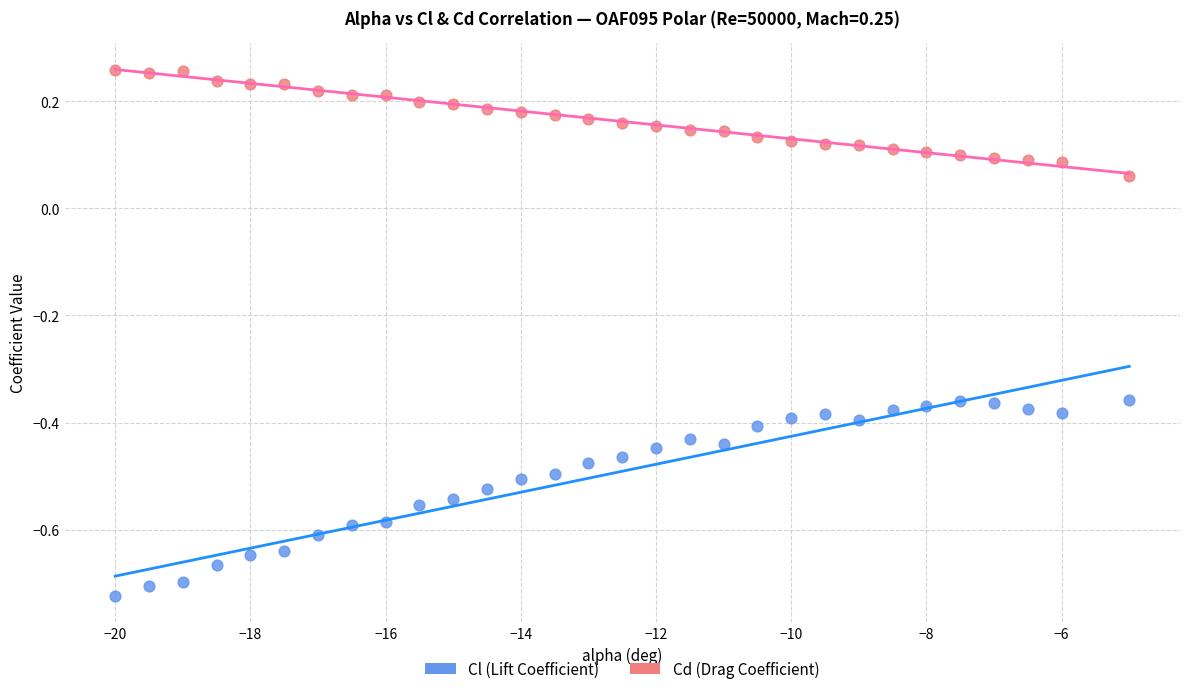

Which series contains the lowest Y value?

Cl (Lift Coefficient)